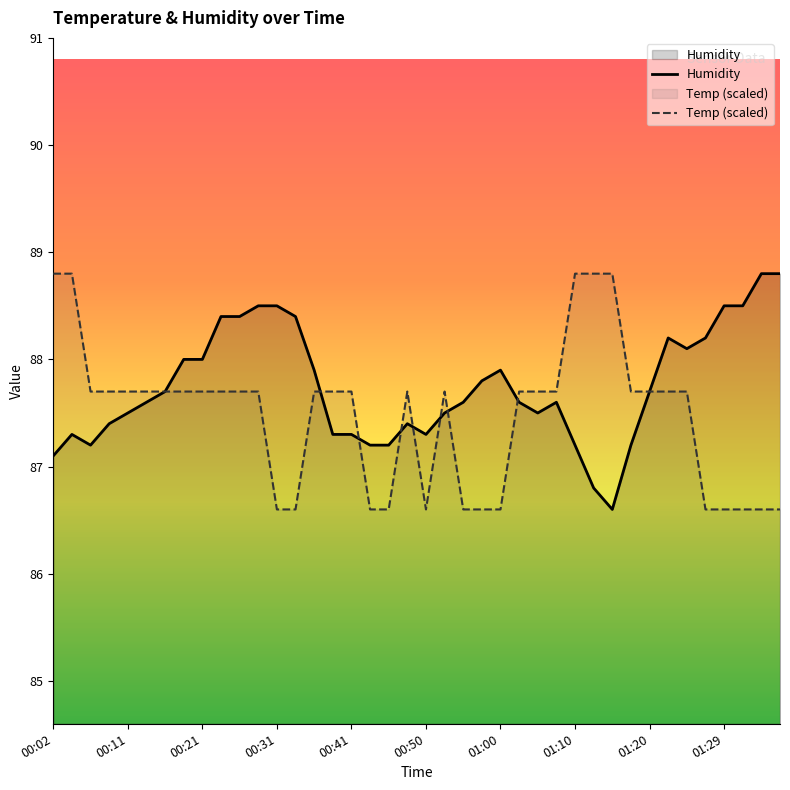

How many Temp (scaled) values are between 86 and 87?

13